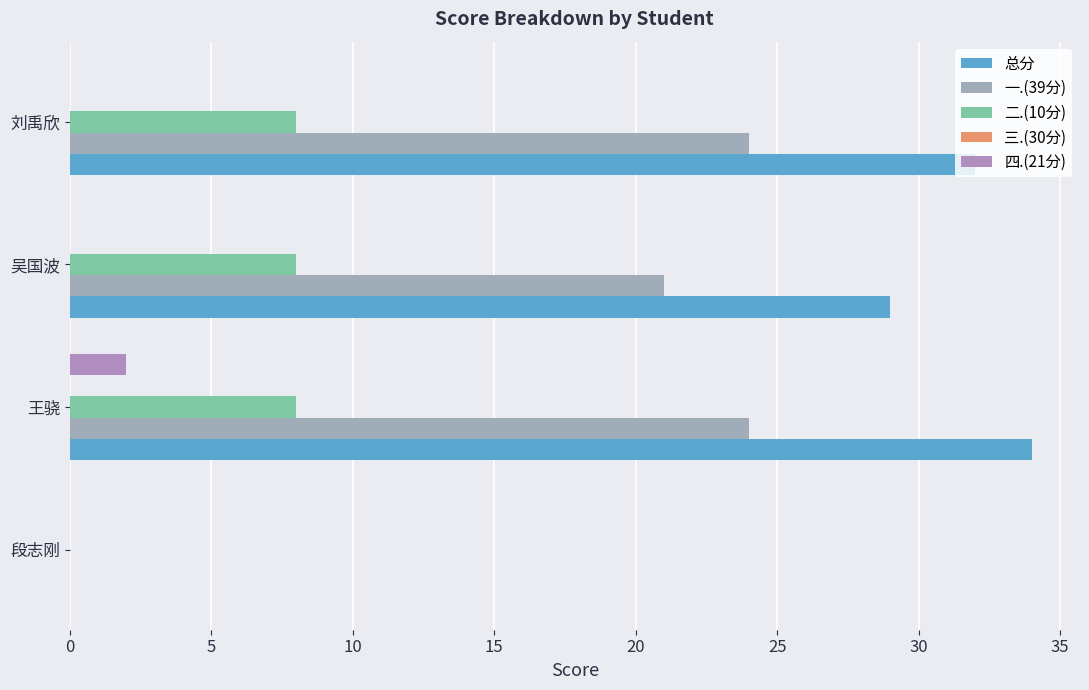

How many categories are shown in the chart?

4